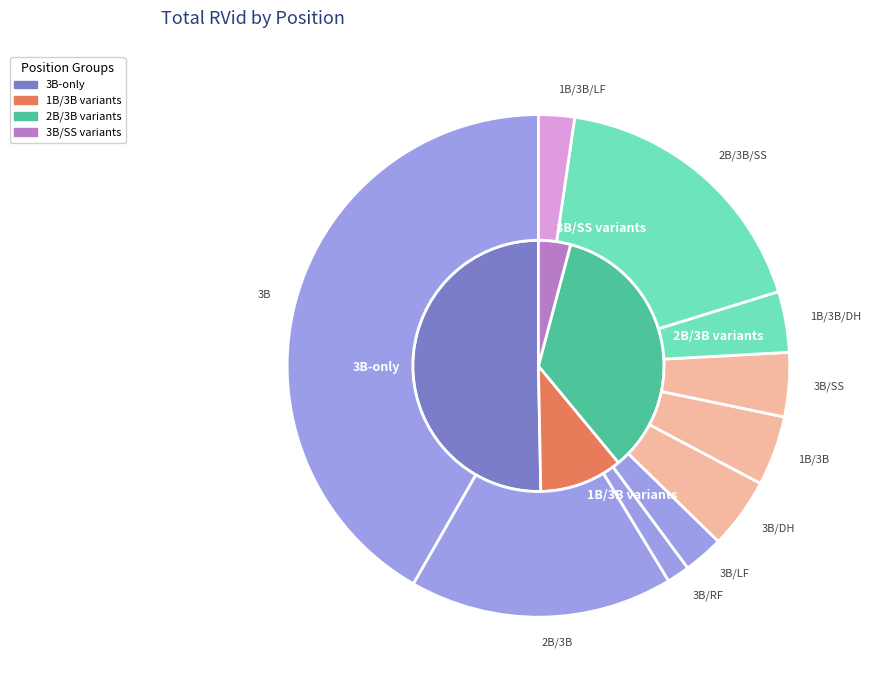

Which slice is the smallest?

3B/RF